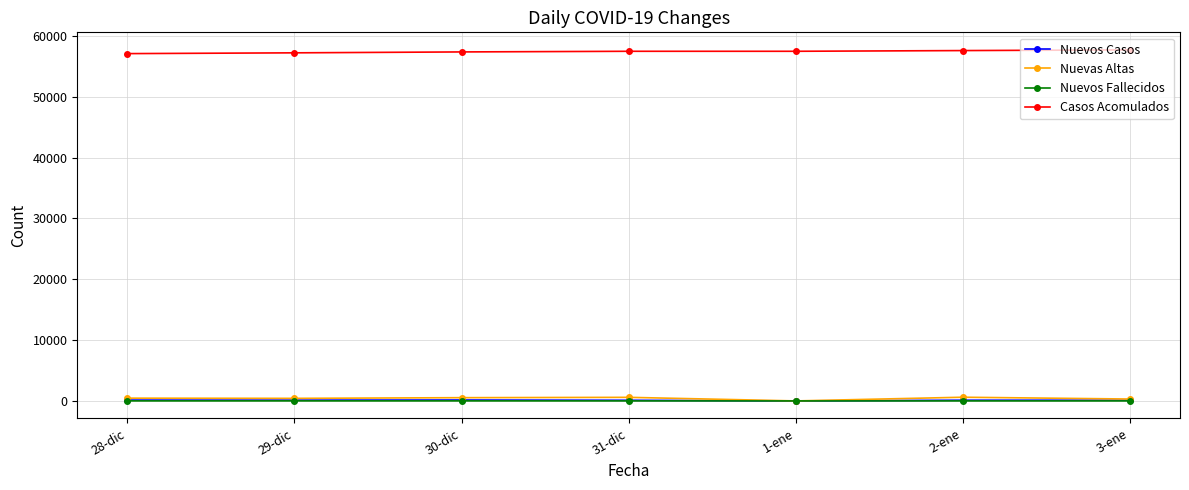

What is the lowest value of the Casos Acomulados series?

57113